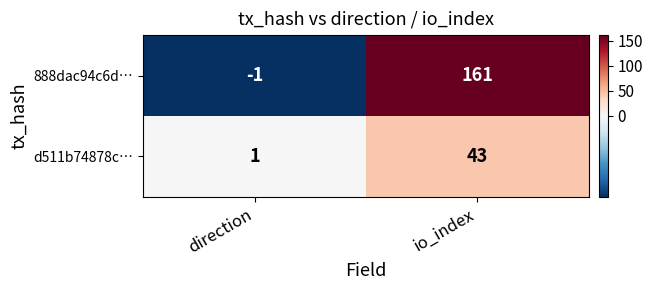

Which series has the largest total across all categories?

888dac94c6d…